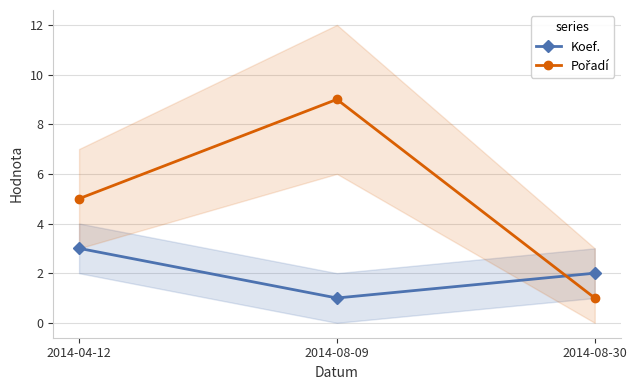

Reading left to right, list all the values displayed in this chart.

Koef.: 3	1	2
Pořadí: 5	9	1